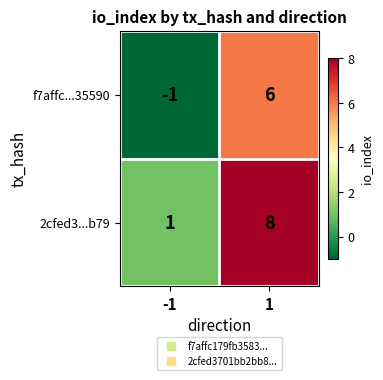

Rank the series by their average value, from lowest to highest.

f7affc...35590, 2cfed3...b79